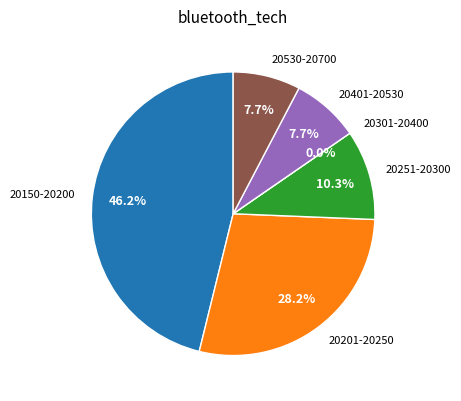

Does any single category account for the majority?

No